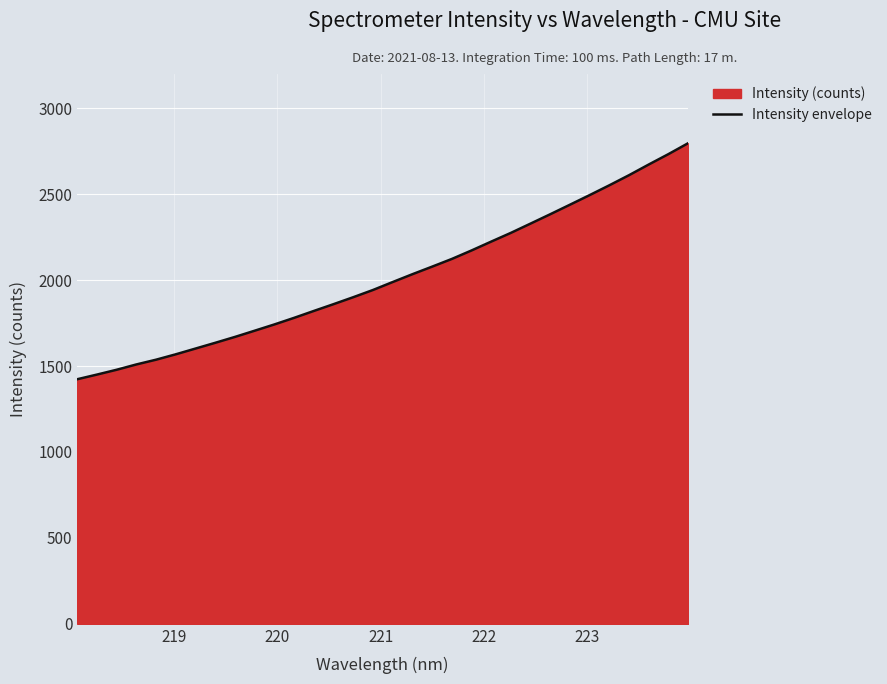

What is the minimum value shown in the chart?

1423.4